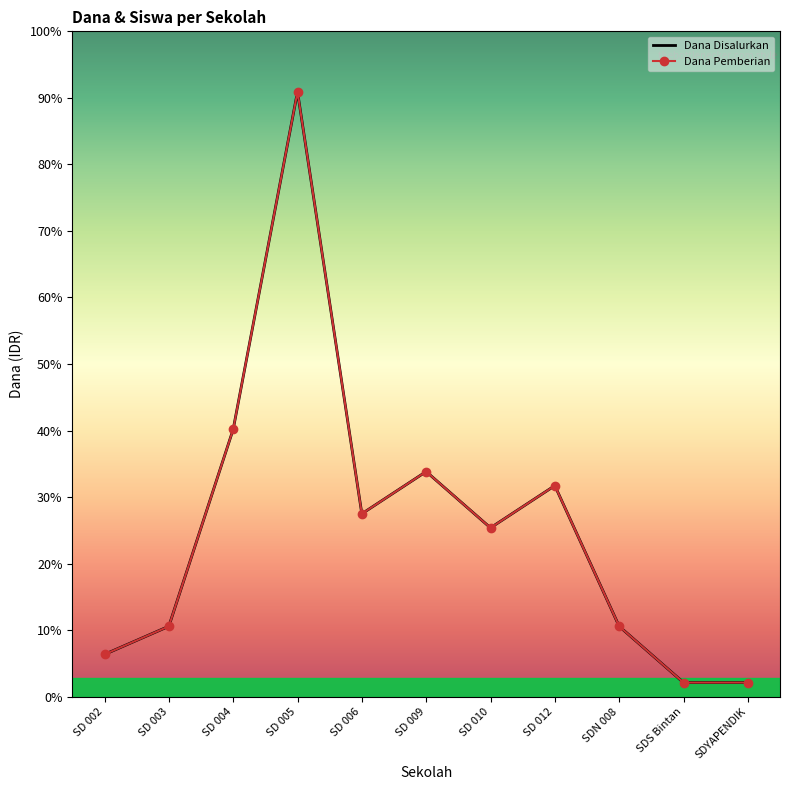

What are all the series names shown in the legend?

Dana Disalurkan, Dana Pemberian